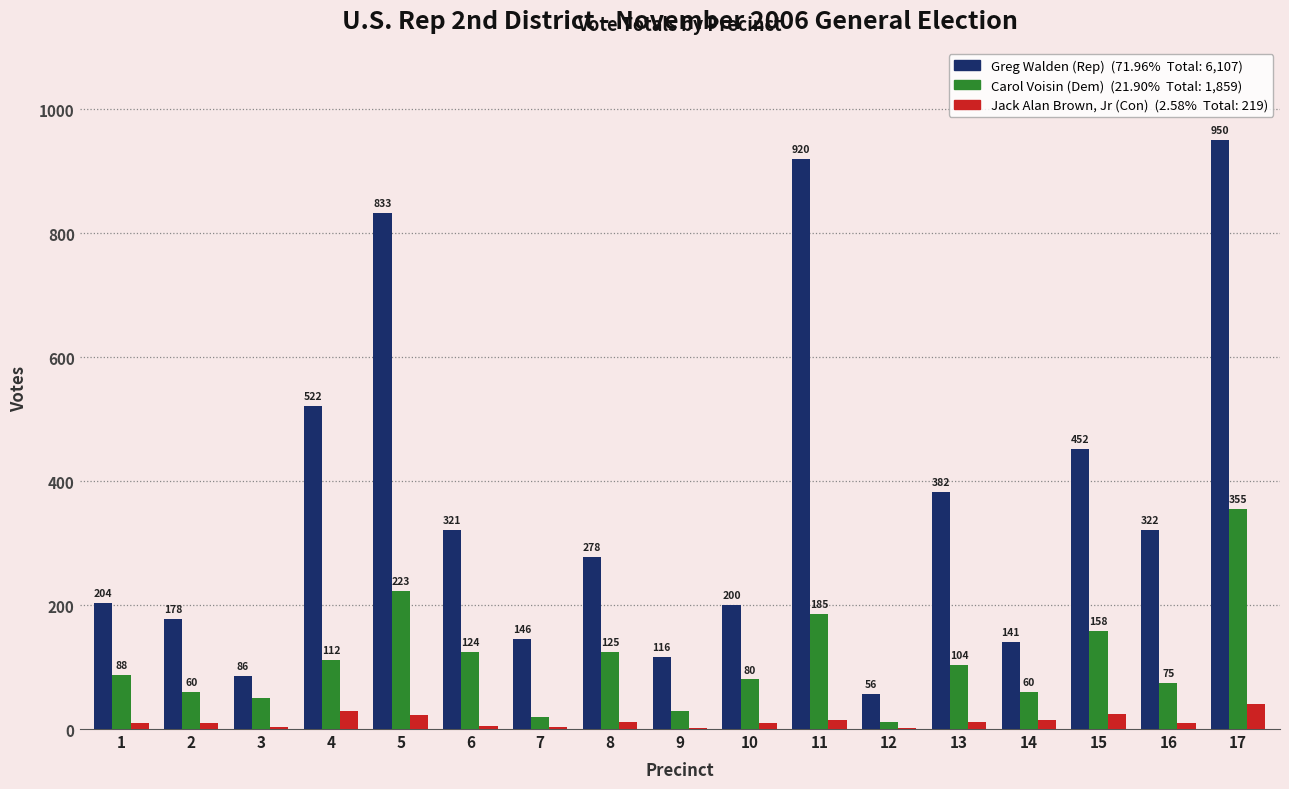

What is the total value across all series at 12?

69